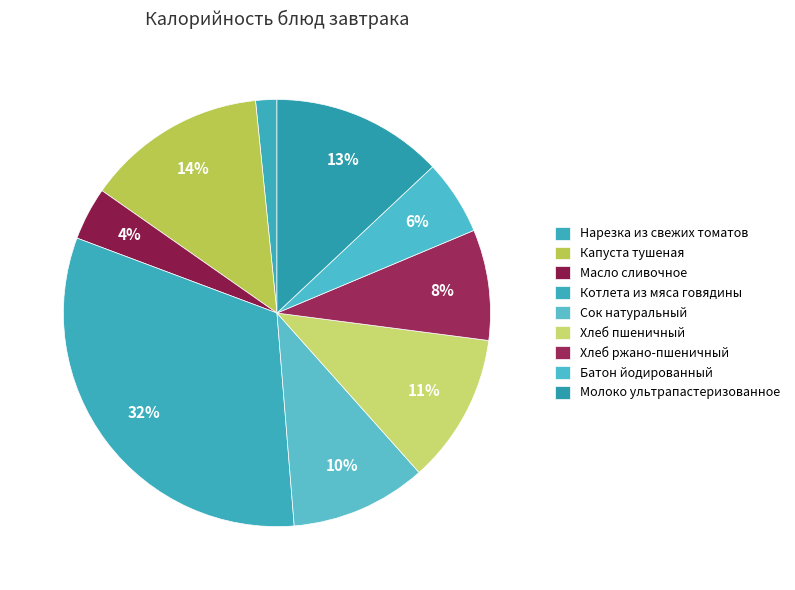

Count the number of slices in the pie.

9